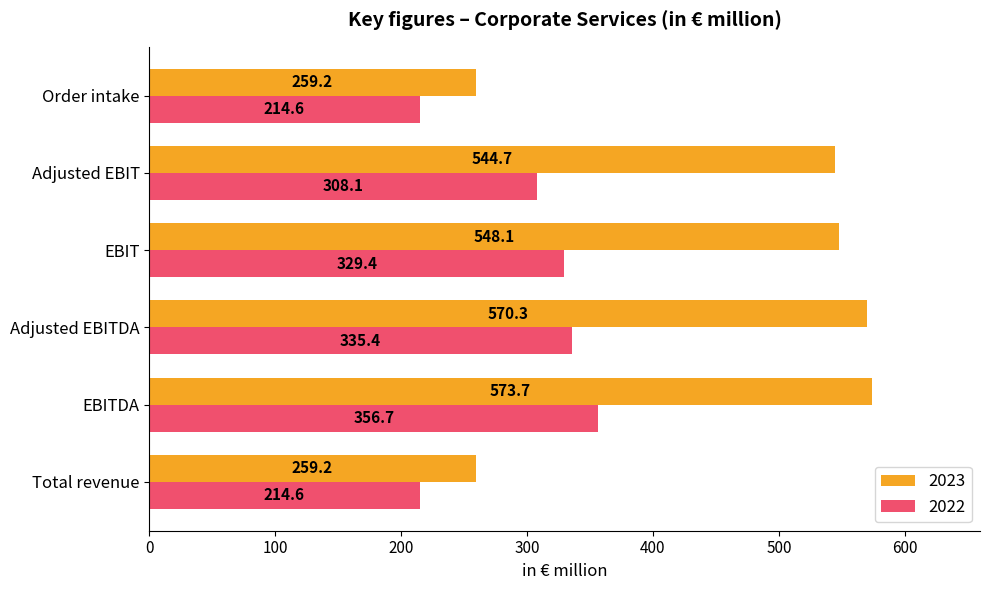

List the series in order of their peak value, highest first.

2023, 2022